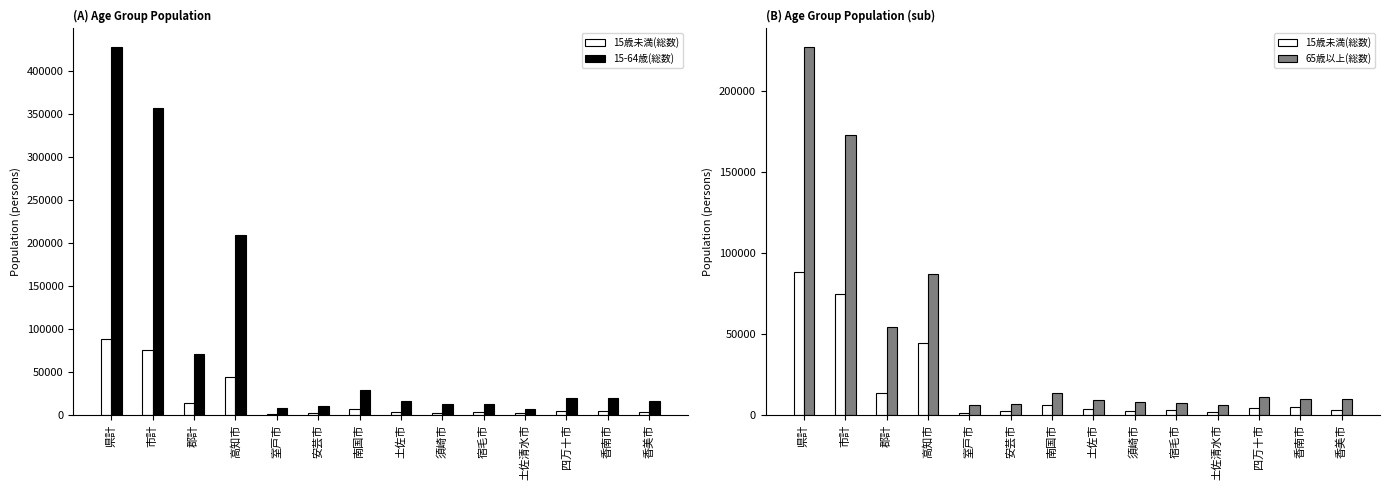

The value of 65歳以上(総数) at 県計 is 227562. True or false?

True